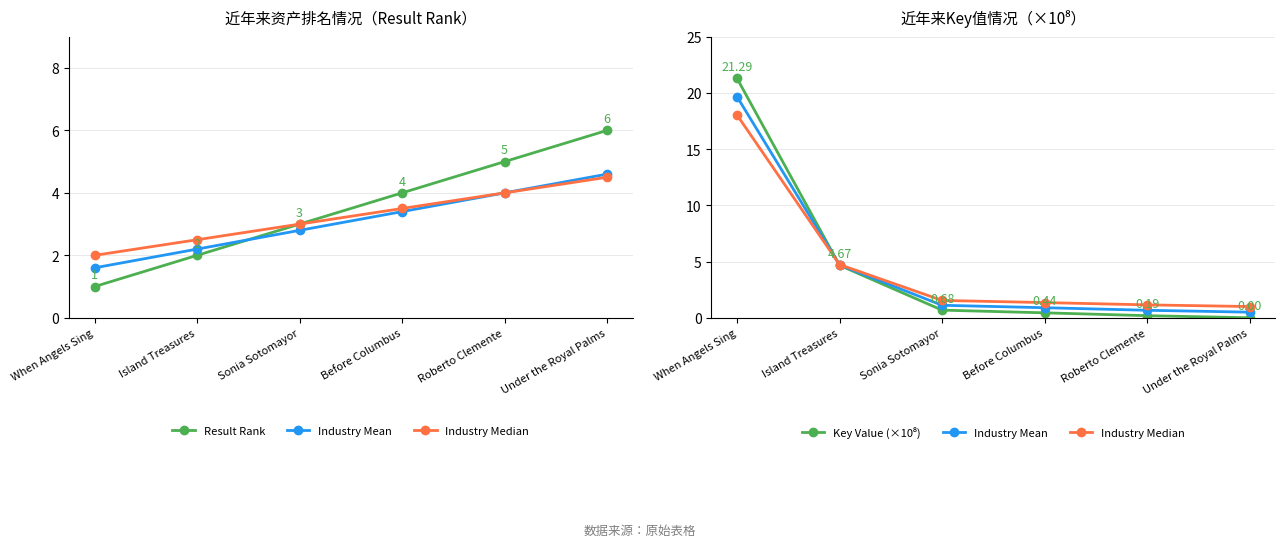

How many distinct data groups are displayed?

4